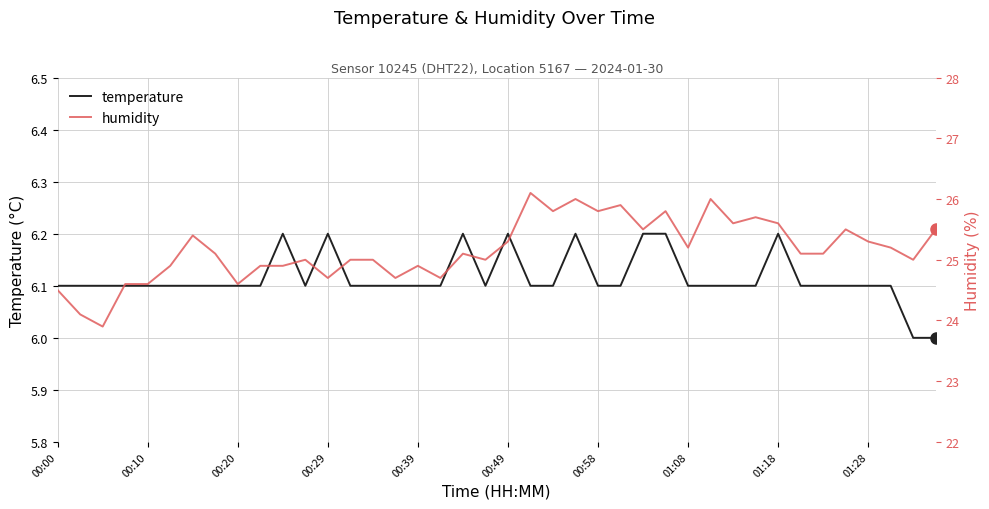

True or false: temperature and humidity cross at least once.

False